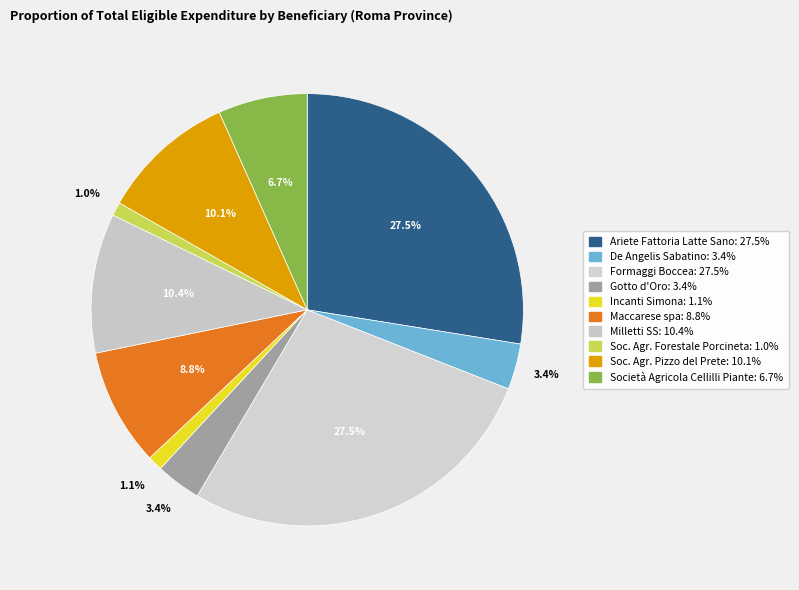

Count the number of slices in the pie.

10